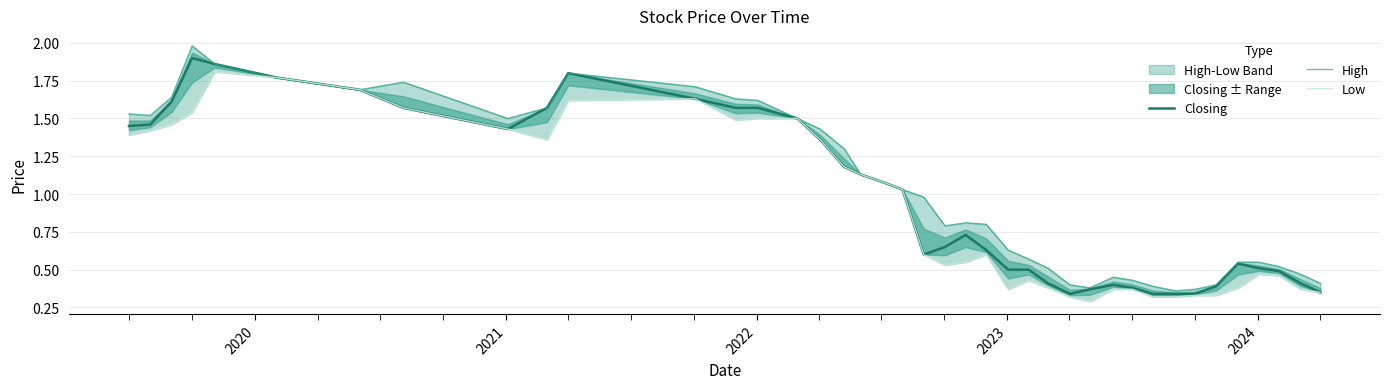

Which series has the largest total across all categories?

High